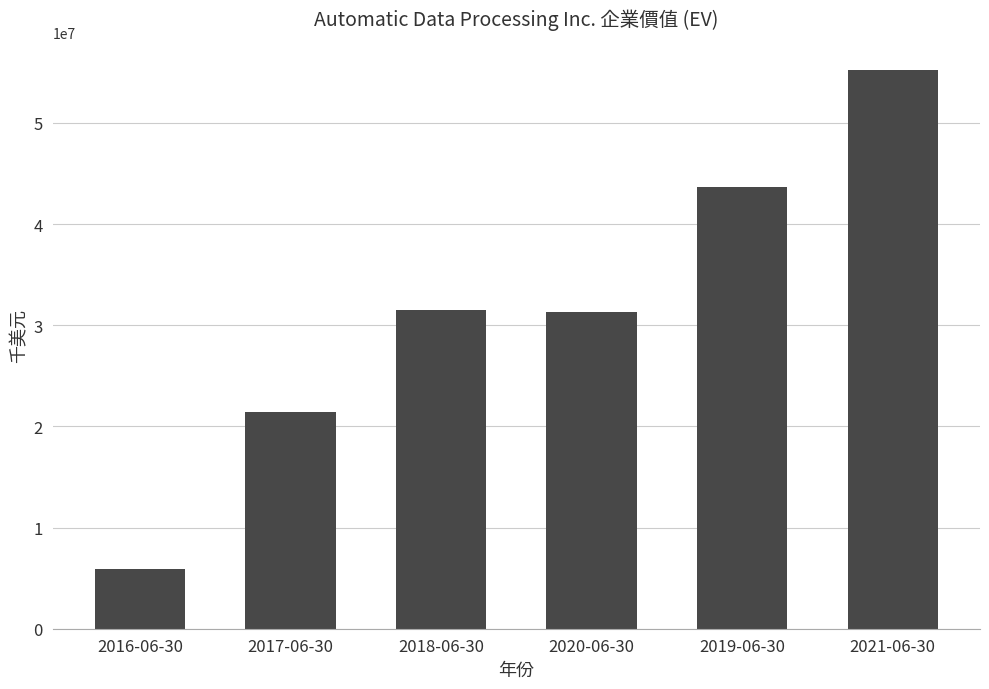

What is the change in value from 2020-06-30 to 2019-06-30?

+12317994